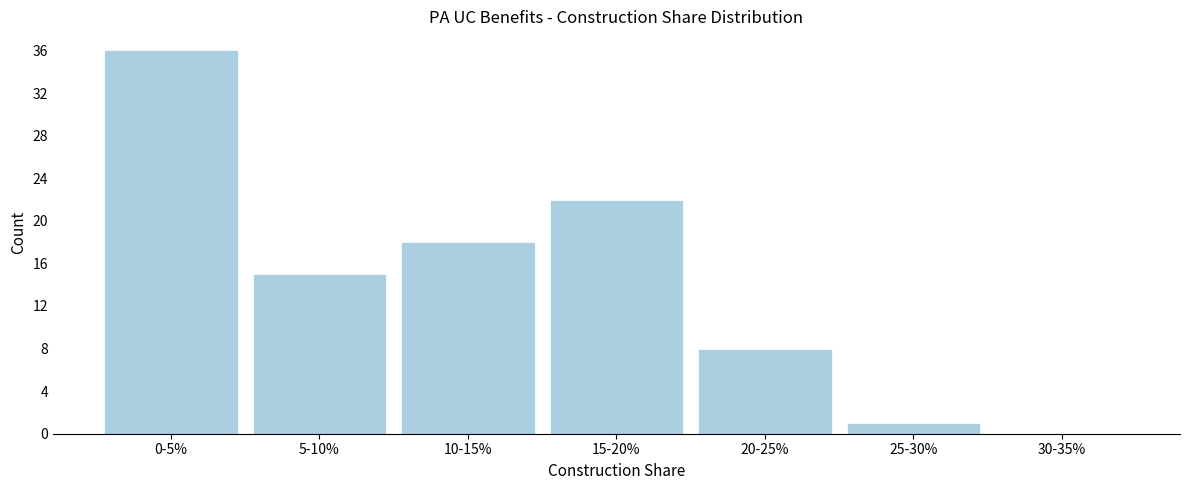

Reading right to left, extract all data points from this chart.

30-35%=0	25-30%=1	20-25%=8	15-20%=22	10-15%=18	5-10%=15	0-5%=36